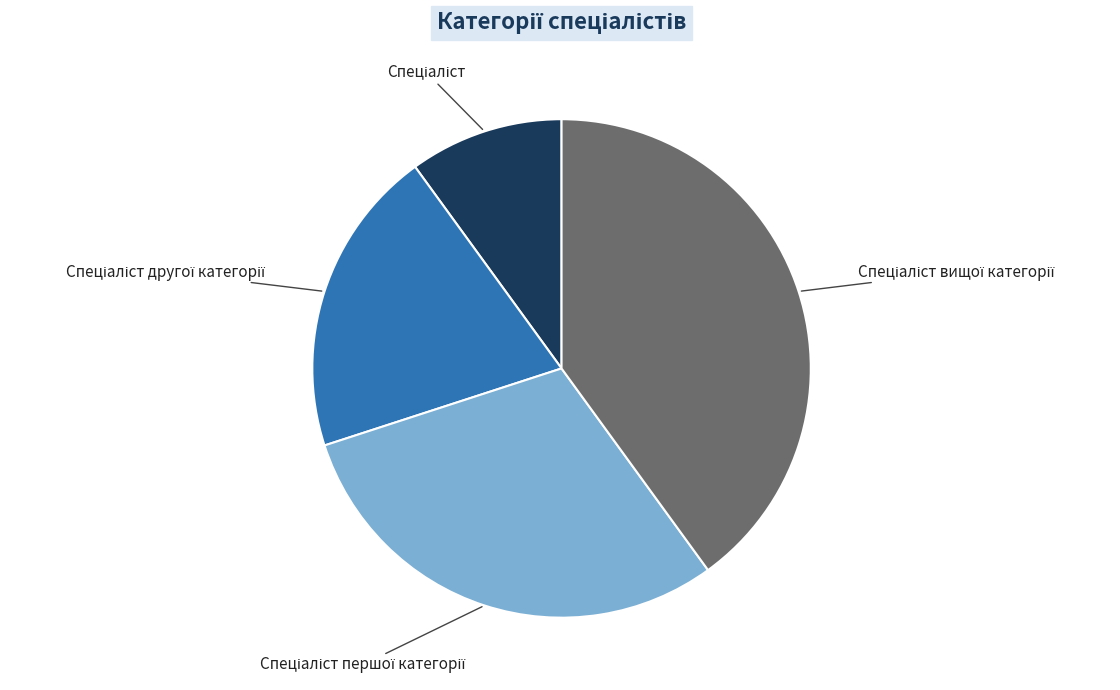

Is there any slice that represents more than half of the pie?

No